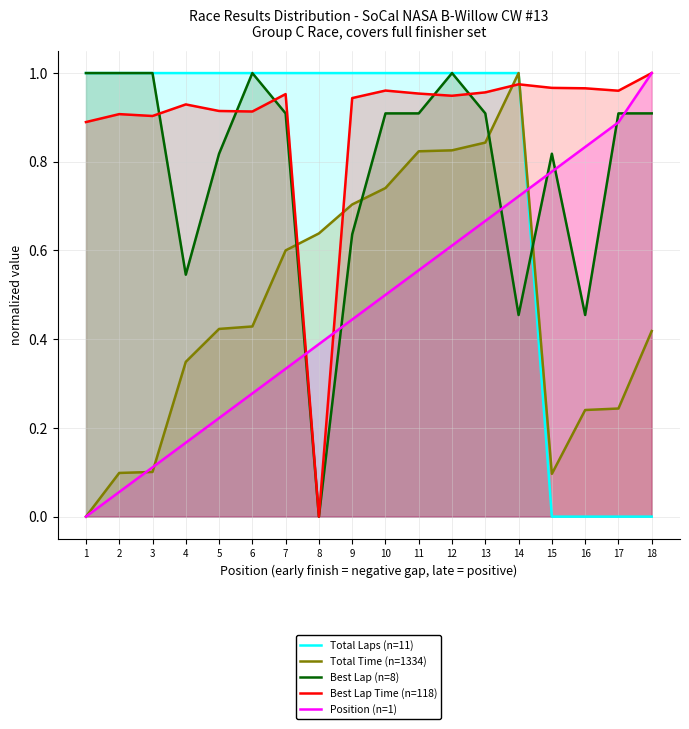

The Best Lap Time (n=118) series shows -0.5 at 8. True or false?

False